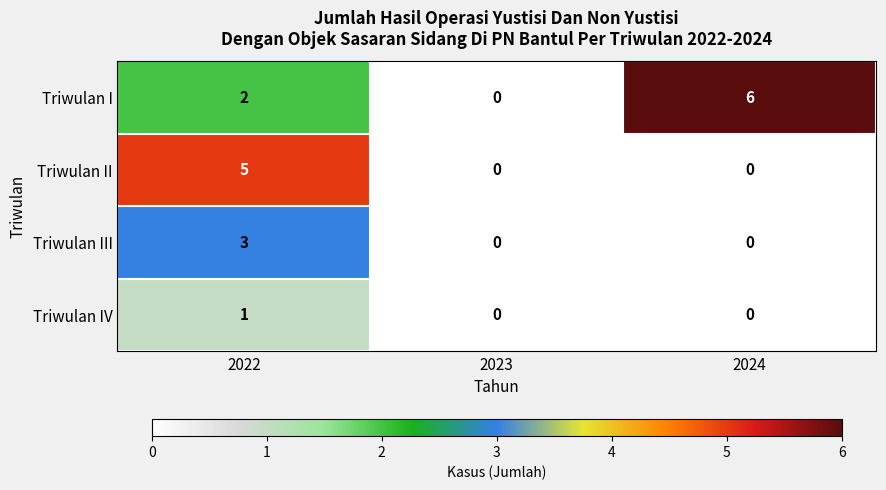

Reading left to right, what are all the values shown in this chart?

Triwulan I: 2	0	6
Triwulan II: 5	0	0
Triwulan III: 3	0	0
Triwulan IV: 1	0	0